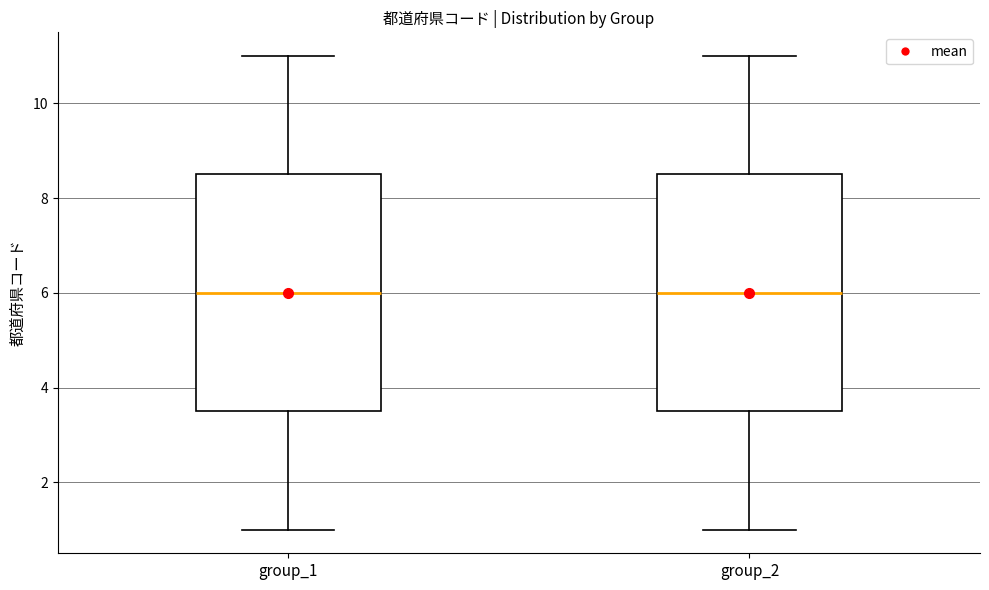

Where does the lower whisker of the box for group_1 end on the y-axis? The values are not printed on the chart, so give them approximately, as read against the axis.

1.0